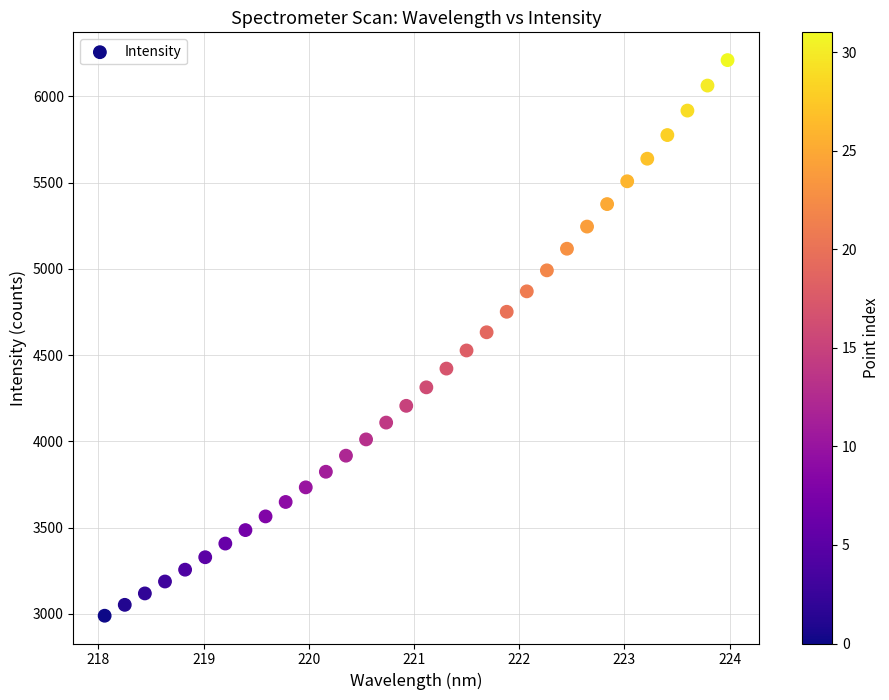

What is the range of Y values (max minus min)?

3221.8